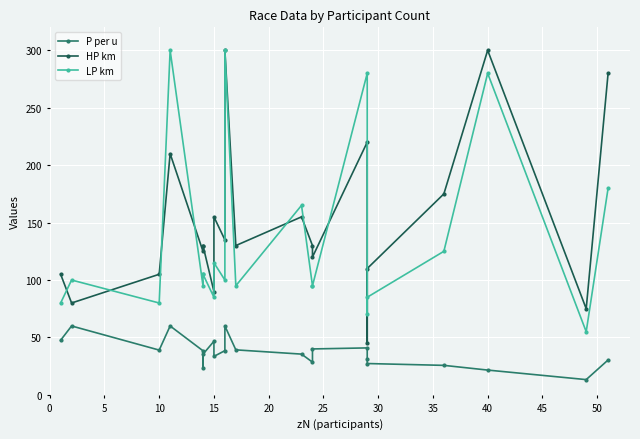

What is the label of the 21st point from the left?

20